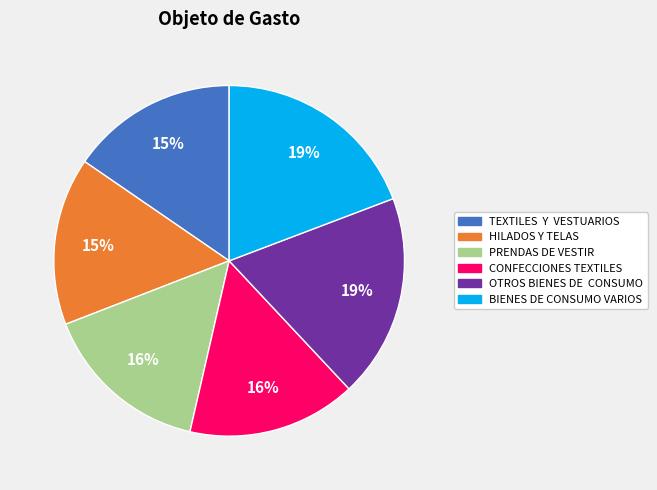

Count the number of slices in the pie.

6